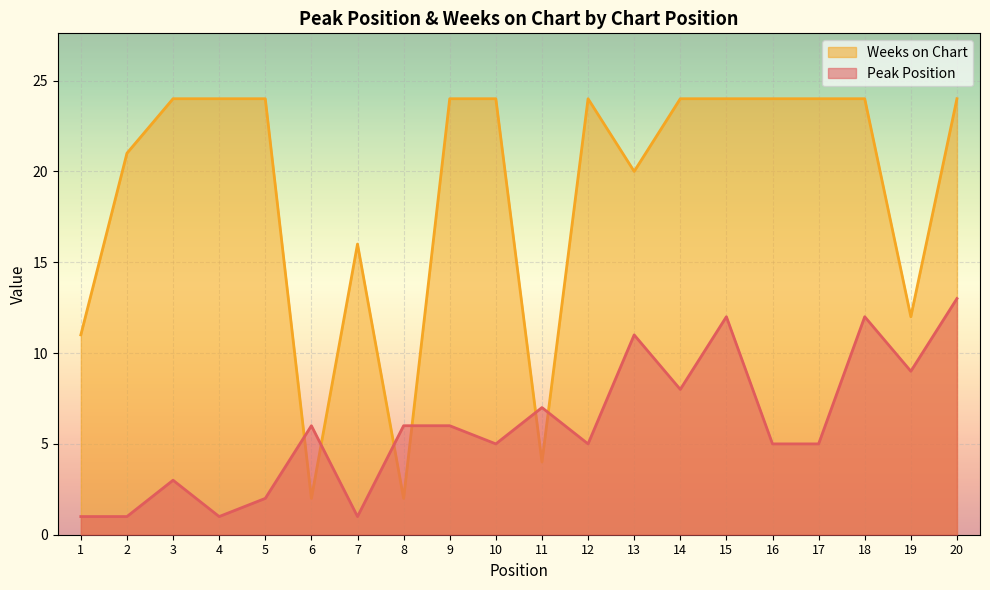

How many times do Peak Position and Weeks on Chart cross each other?

6